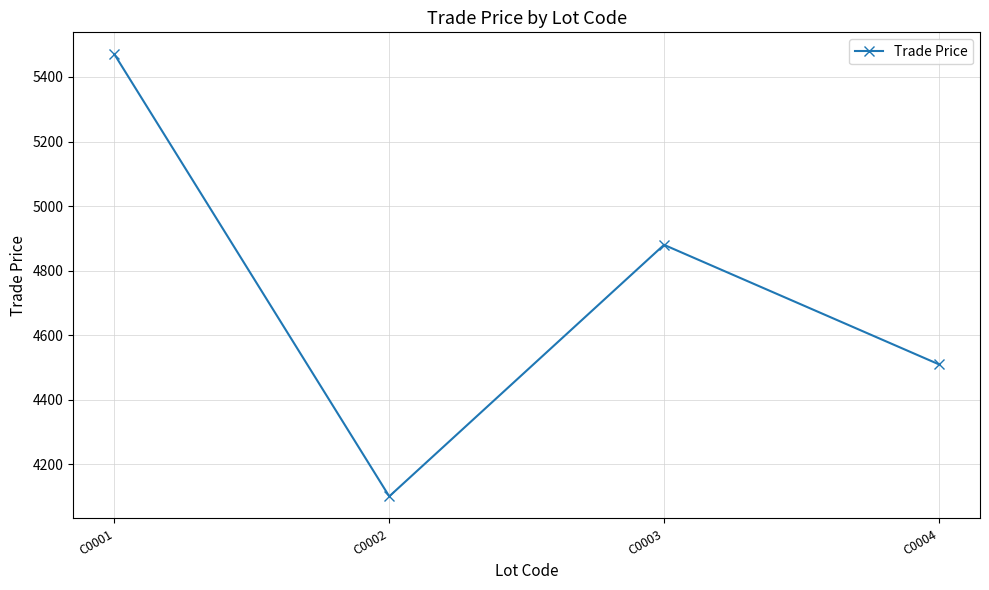

Where is the data nearest to the value 4784?

C0003